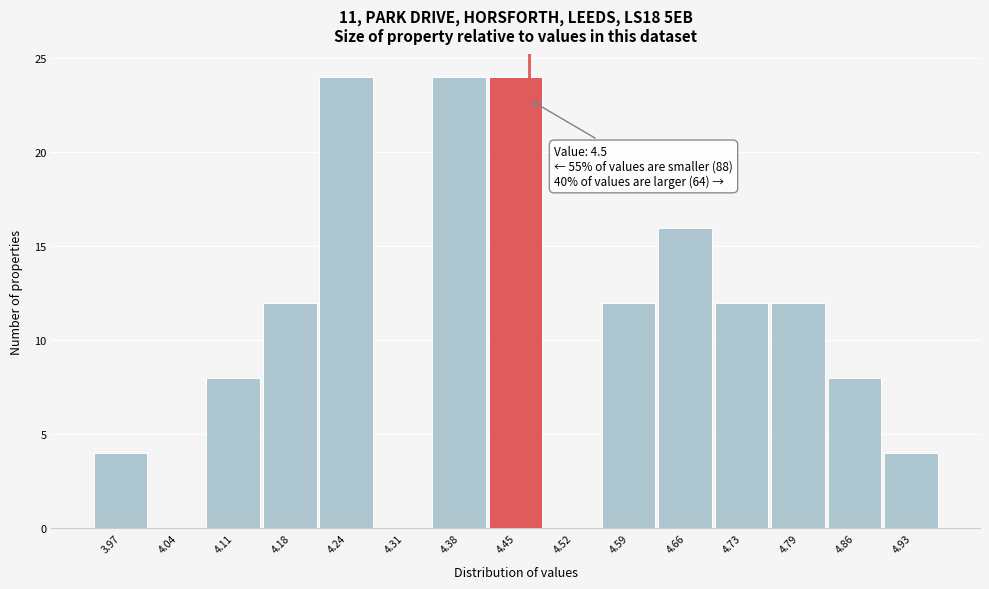

Reading left to right, transcribe all the data shown in this chart.

3.97=4	4.04=0	4.11=8	4.18=12	4.24=24	4.31=0	4.38=24	4.45=24	4.52=0	4.59=12	4.66=16	4.73=12	4.79=12	4.86=8	4.93=4